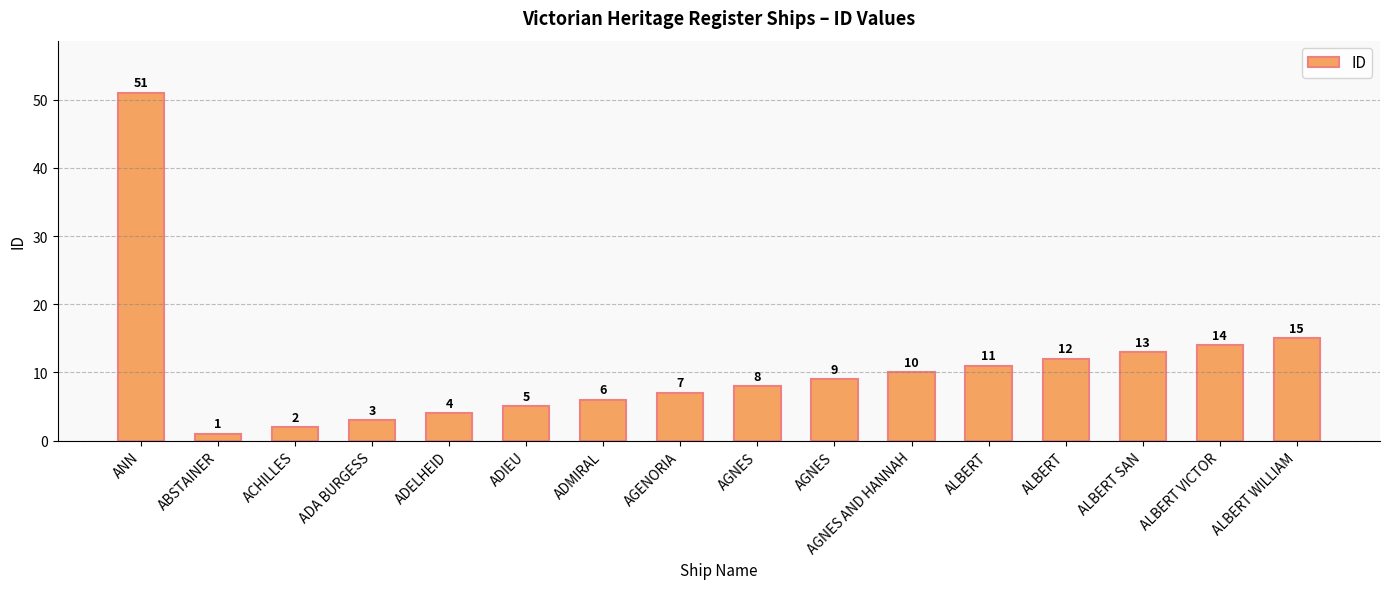

Rank the categories by value from lowest to highest.

ABSTAINER, ACHILLES, ADA BURGESS, ADELHEID, ADIEU, ADMIRAL, AGENORIA, AGNES, AGNES, AGNES AND HANNAH, ALBERT, ALBERT, ALBERT SAN, ALBERT VICTOR, ALBERT WILLIAM, ANN